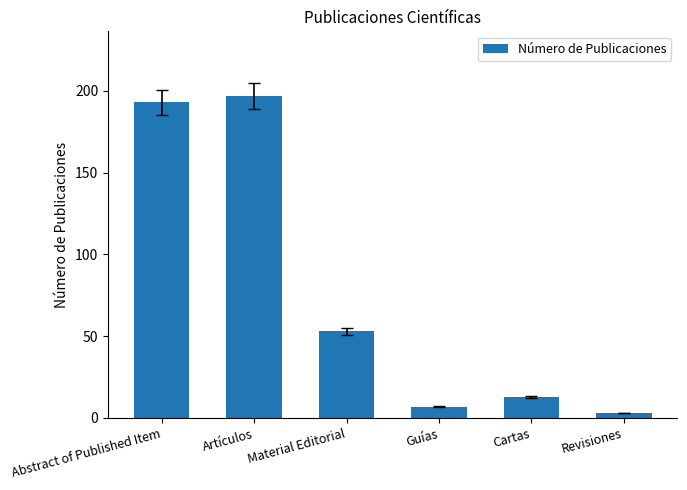

The value at Material Editorial is 30. True or false?

False